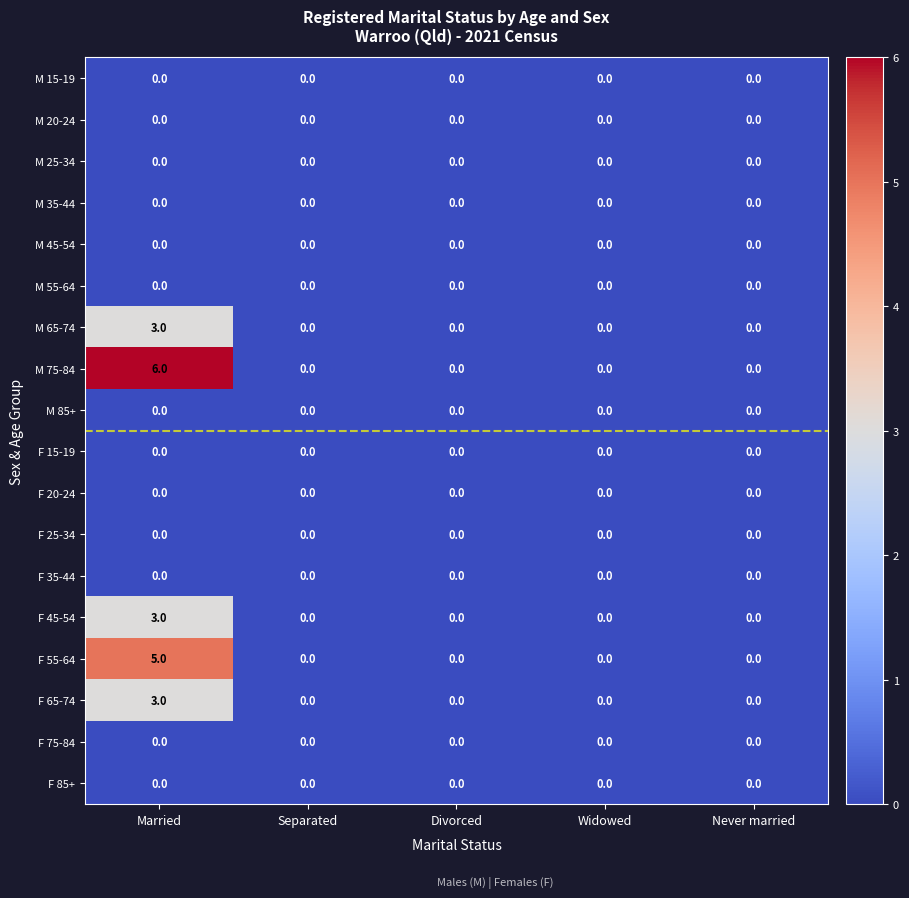

What is the sum of all F 45-54 values?

3